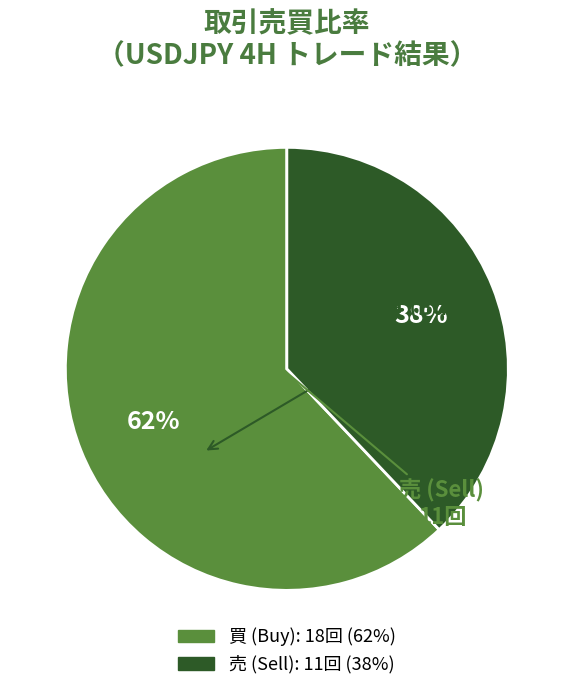

To the nearest percent, what is the difference between the 売 and 買 slice percentages?

24%